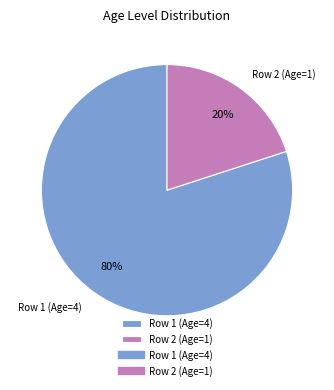

What percentage is the Row 1 (Age=4) slice, to the nearest percent?

80%